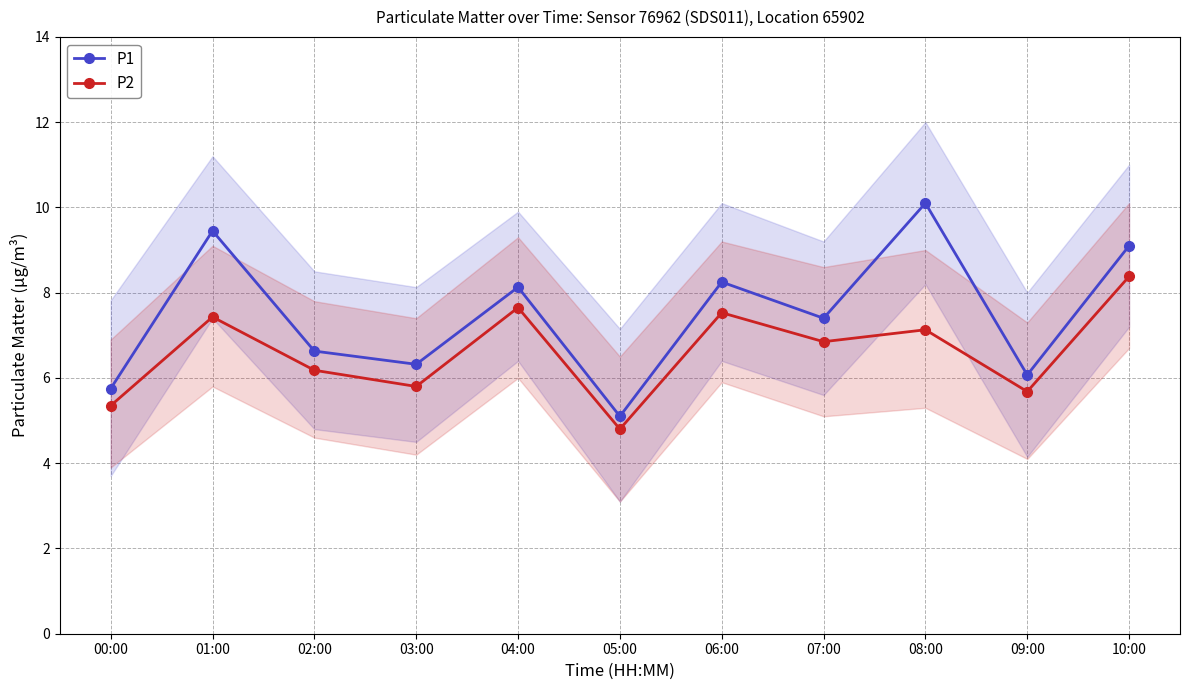

Does the chart have visible grid lines?

Yes